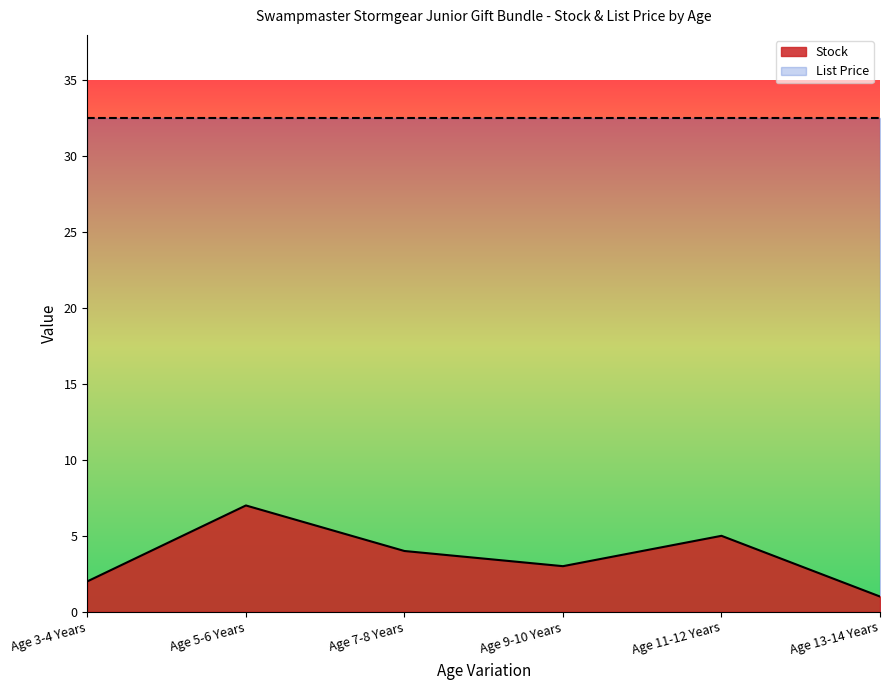

Which has a higher value, Age 7-8 Years or Age 3-4 Years?

Age 7-8 Years